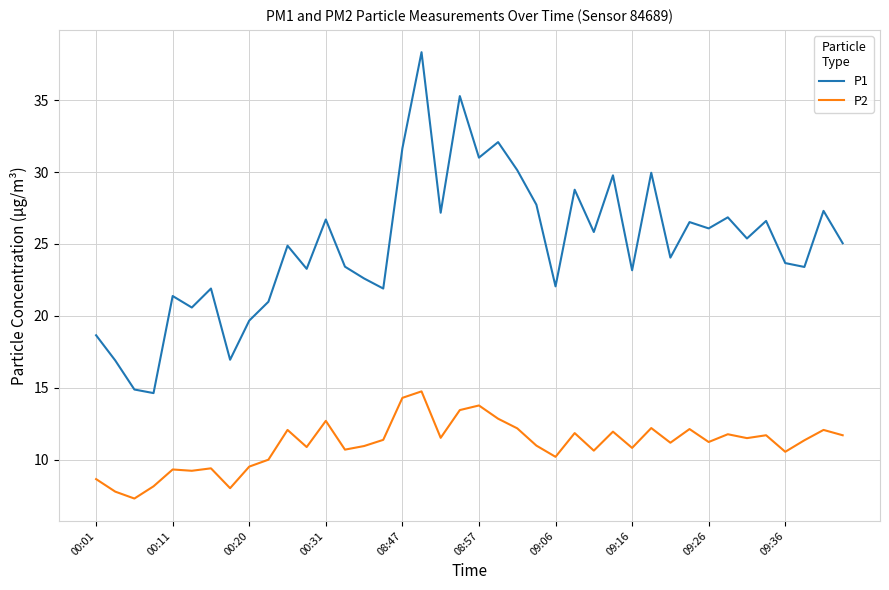

Which series has the largest total across all categories?

P1